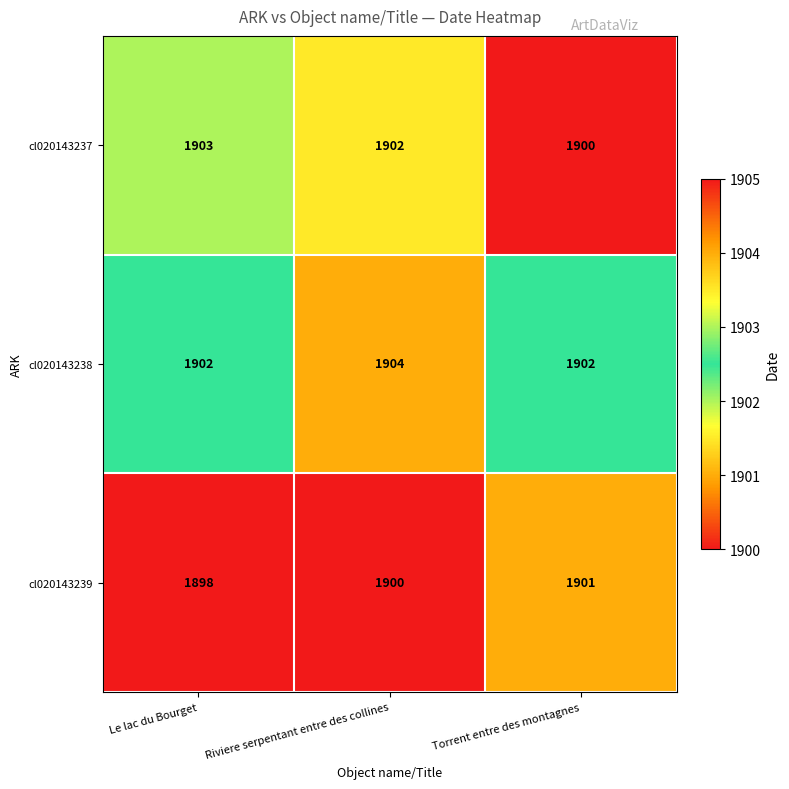

What is the sum of all cl020143237 values?

5705